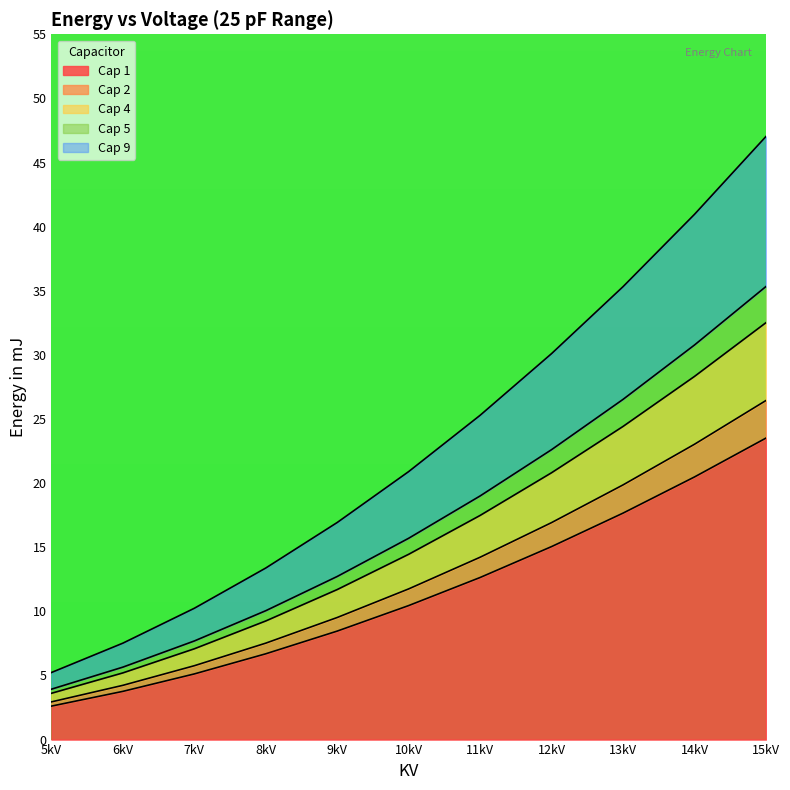

Does the chart display data point markers on the line(s)?

No